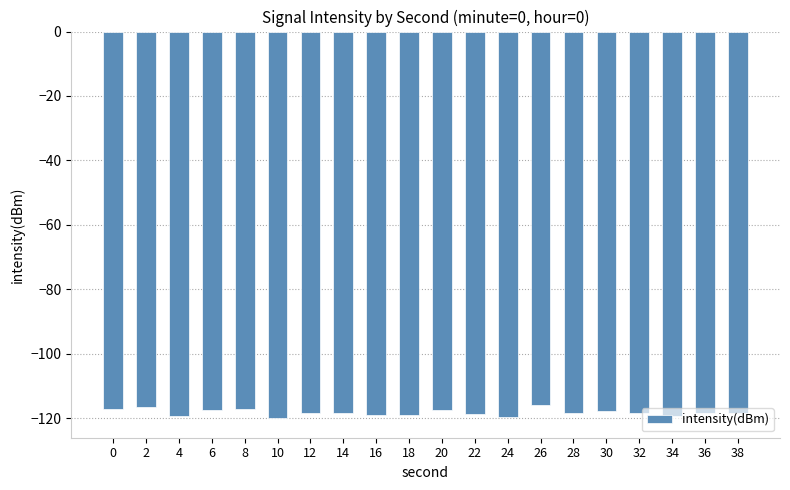

Is it true that the value at 26 is -116.0?

True